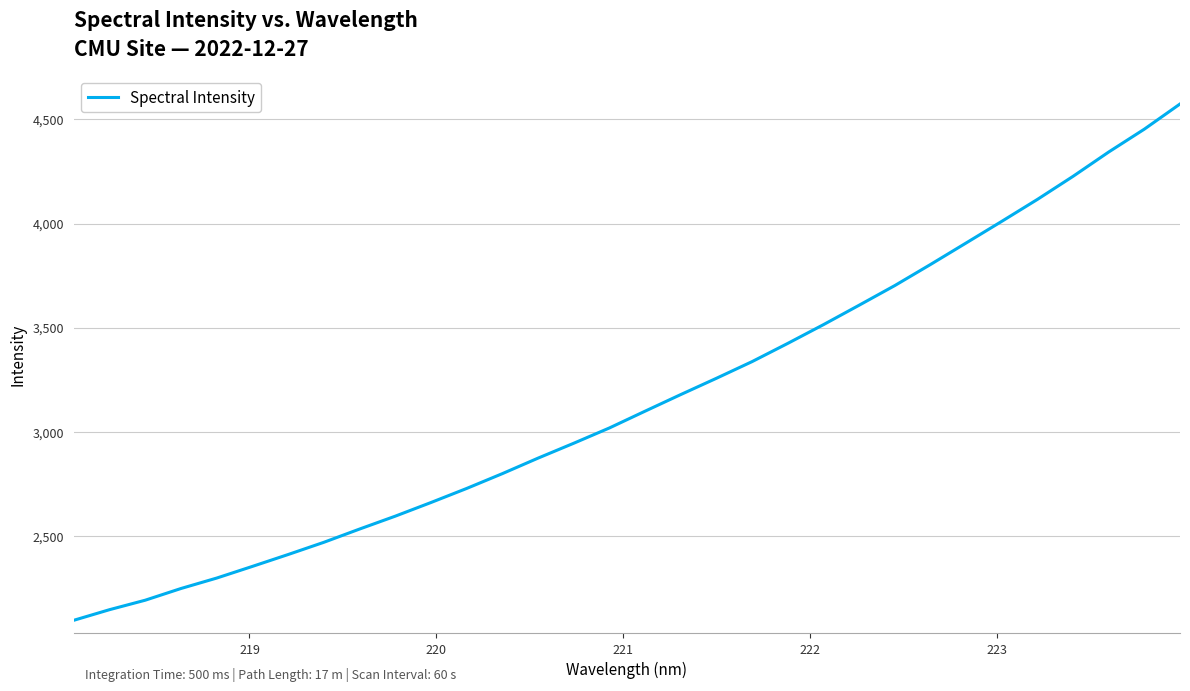

What is the difference between the maximum and minimum values?

2480.6